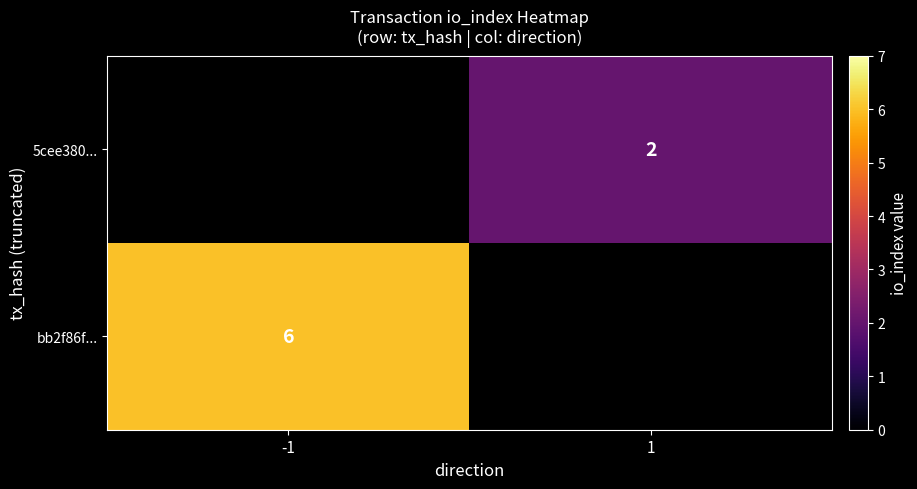

True or false: bb2f86f... has a value of 6 at -1.

True